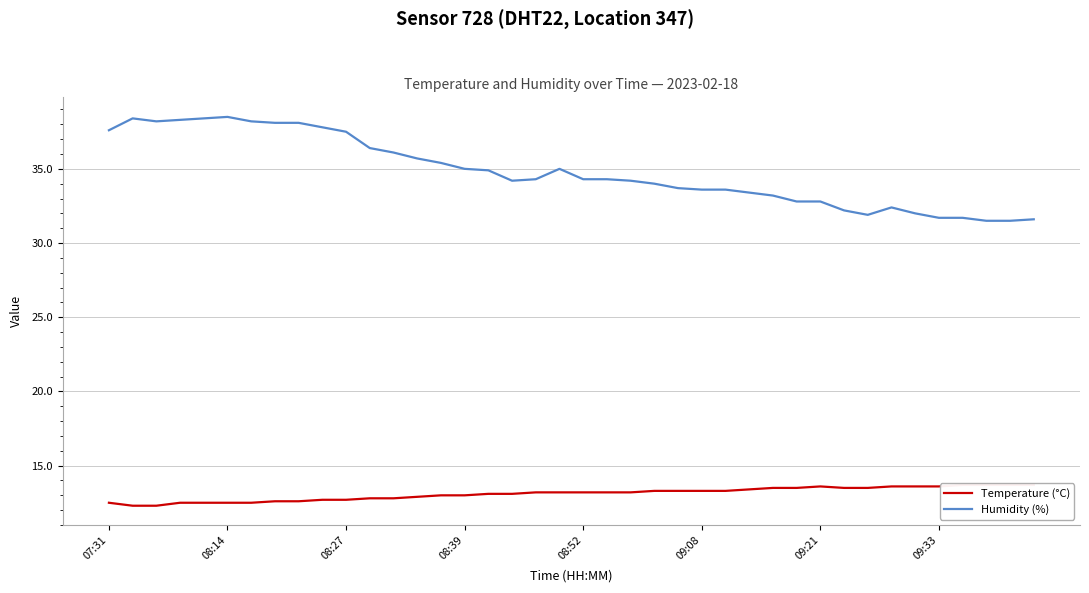

Which series changed the most between 38 and 39?

Humidity (%)